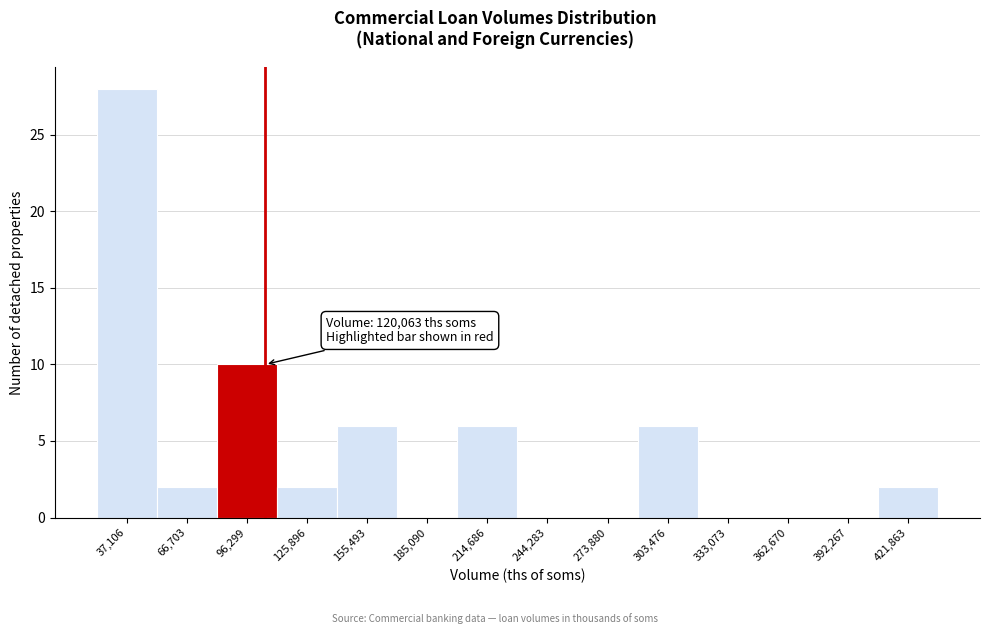

Reading left to right, transcribe all the data shown in this chart.

37,106=28	66,703=2	96,299=10	125,896=2	155,493=6	185,090=0	214,686=6	244,283=0	273,880=0	303,476=6	333,073=0	362,670=0	392,267=0	421,863=2